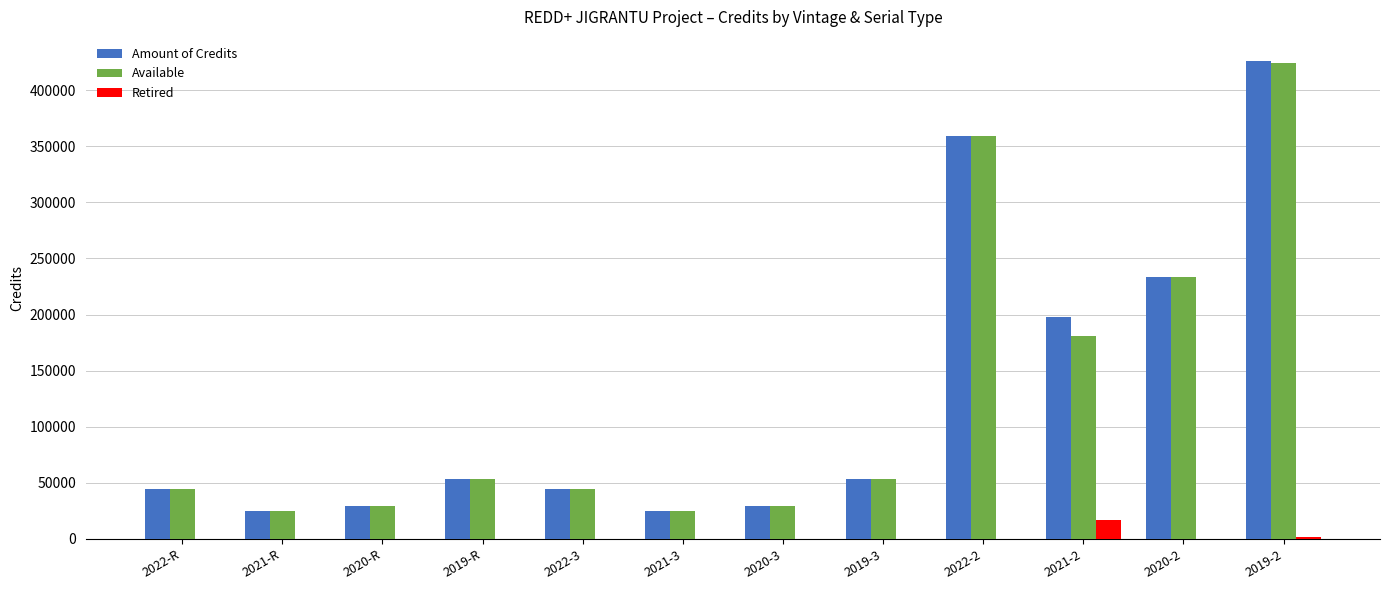

How many groups of bars are there?

12